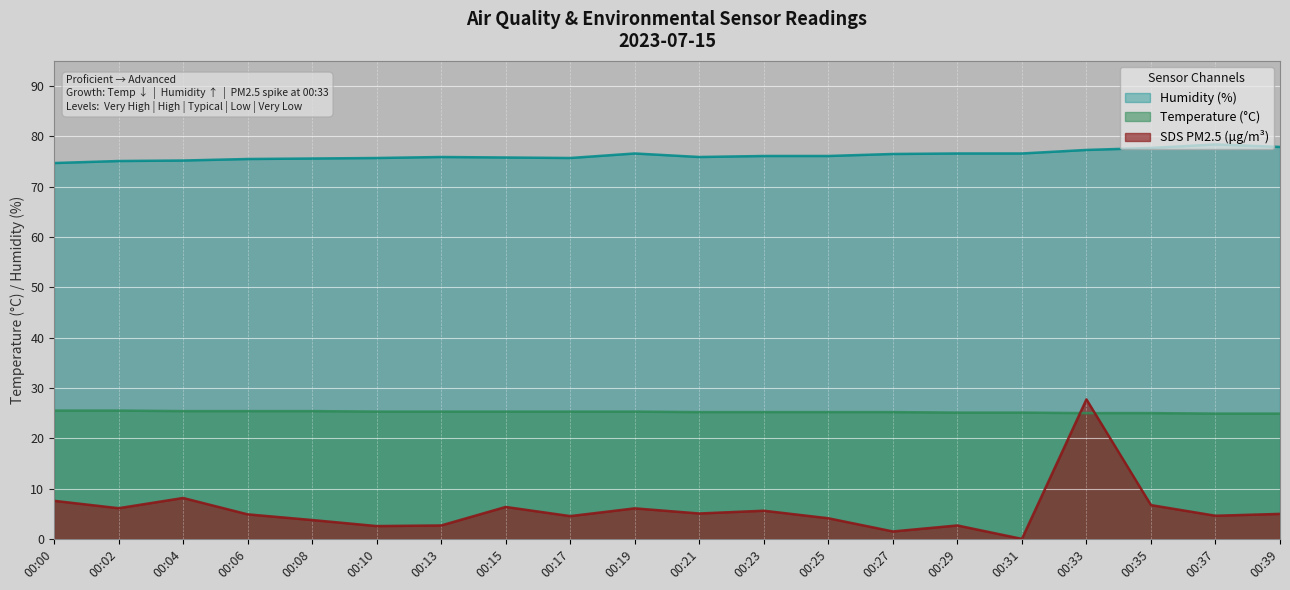

How many lines are shown in the chart?

3